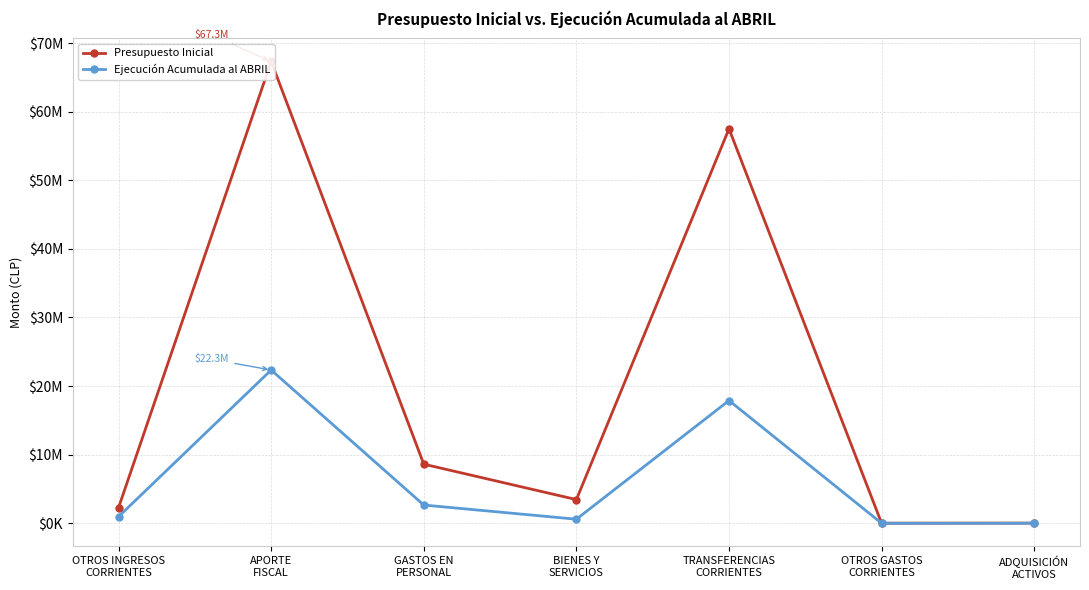

What is the value of the Presupuesto Inicial point at the 3rd from the left?

8615103